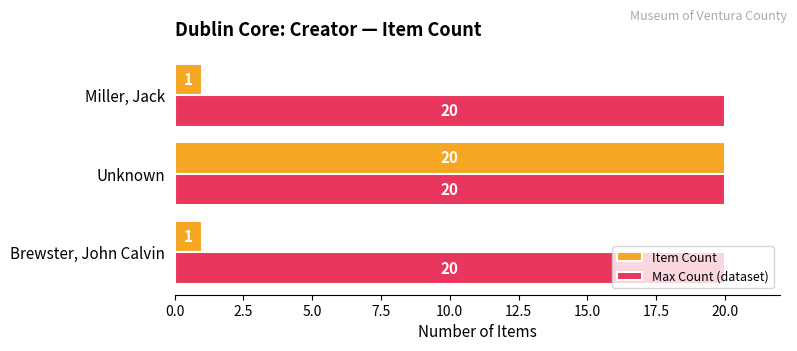

What is the maximum value for Item Count?

20